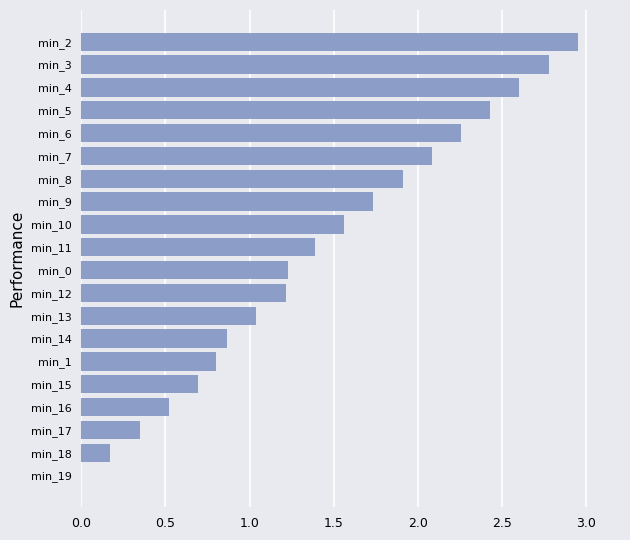

Which category has the highest value across all series?

min_2